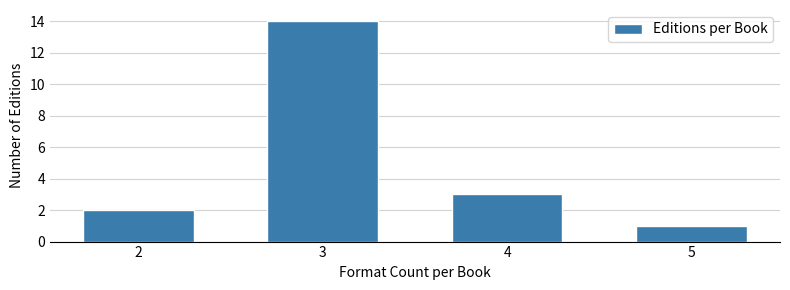

Reading left to right, what are all the values shown in this chart?

2	14	3	1